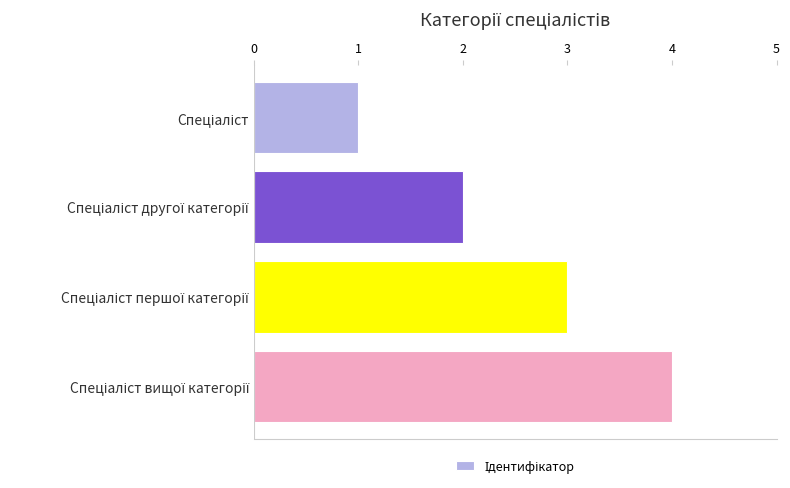

What is the difference between the maximum and minimum values?

3